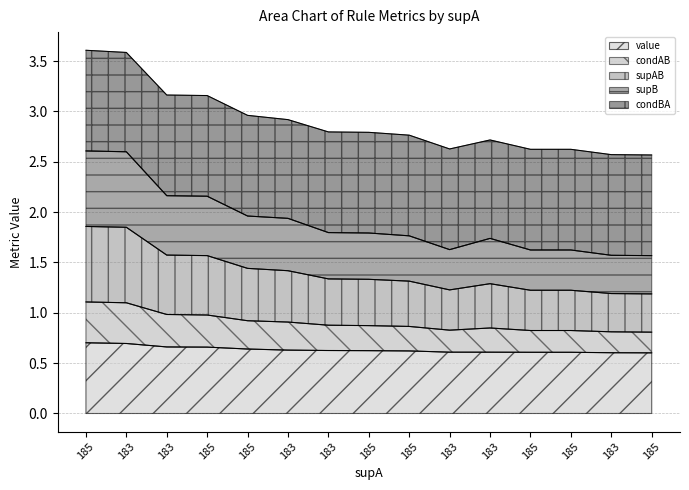

What is the difference between the supB values at 183 and 183?

0.2